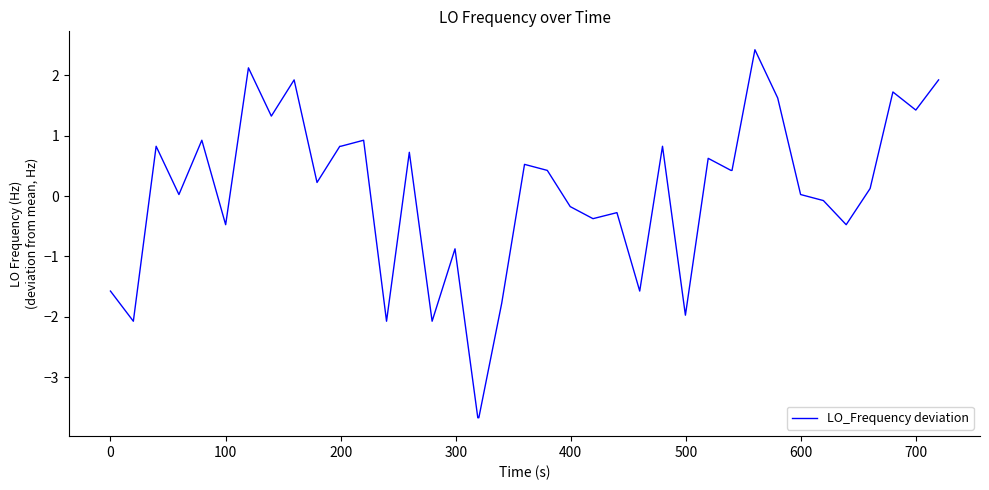

What is the minimum value shown in the chart?

-3.7